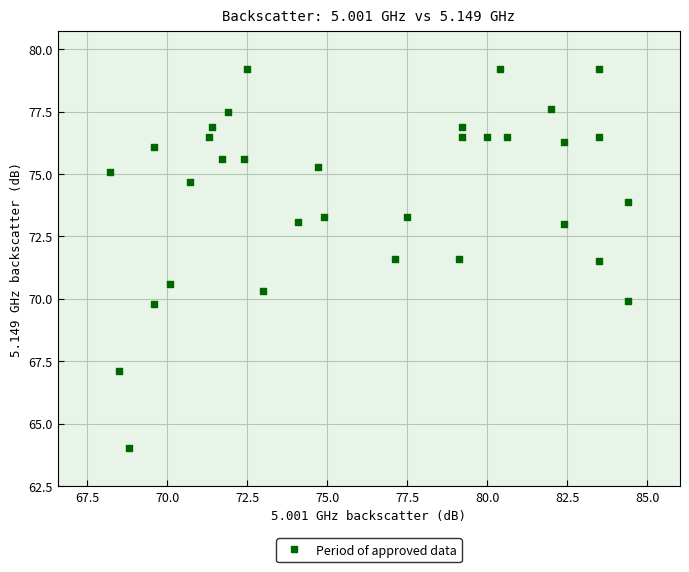

What is the range of X values (max minus min)?

16.2